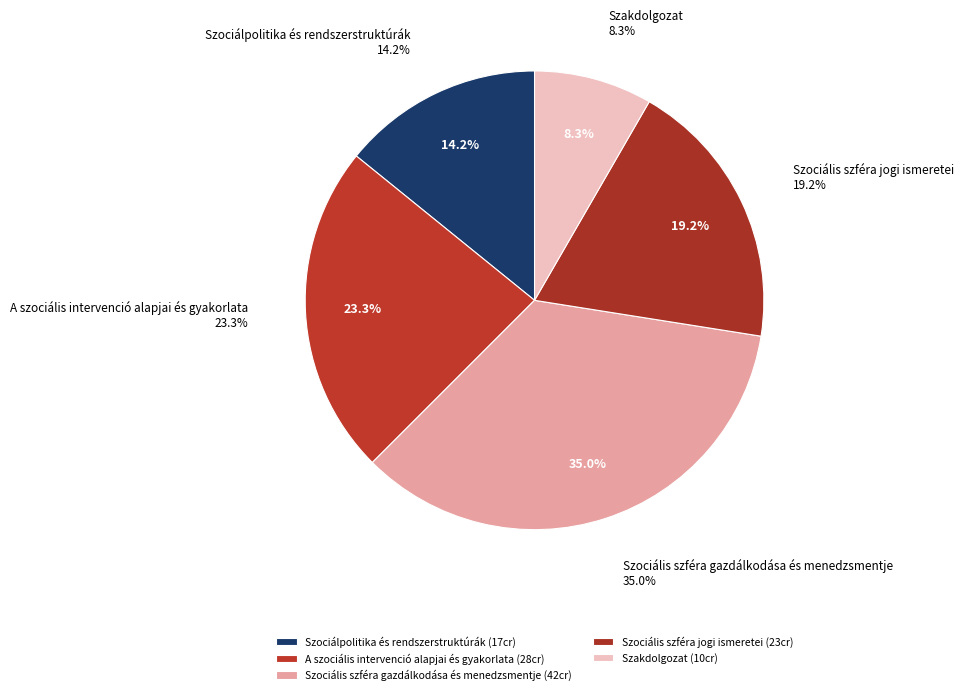

The Szociális szféra jogi ismeretei slice represents 19% of the pie. True or false?

True